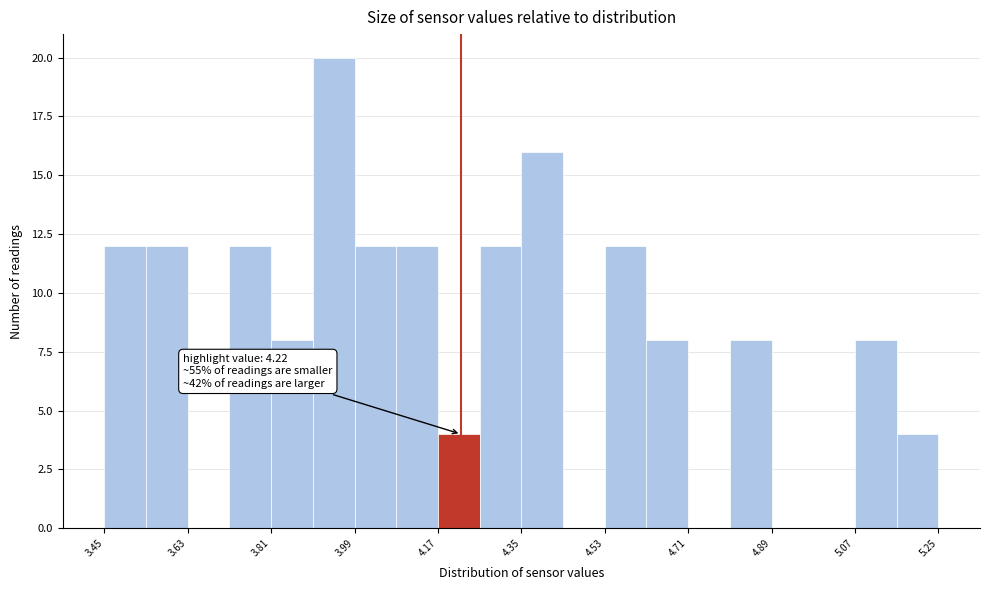

Which range on the x-axis has the tallest bar?

3.90 to 3.99